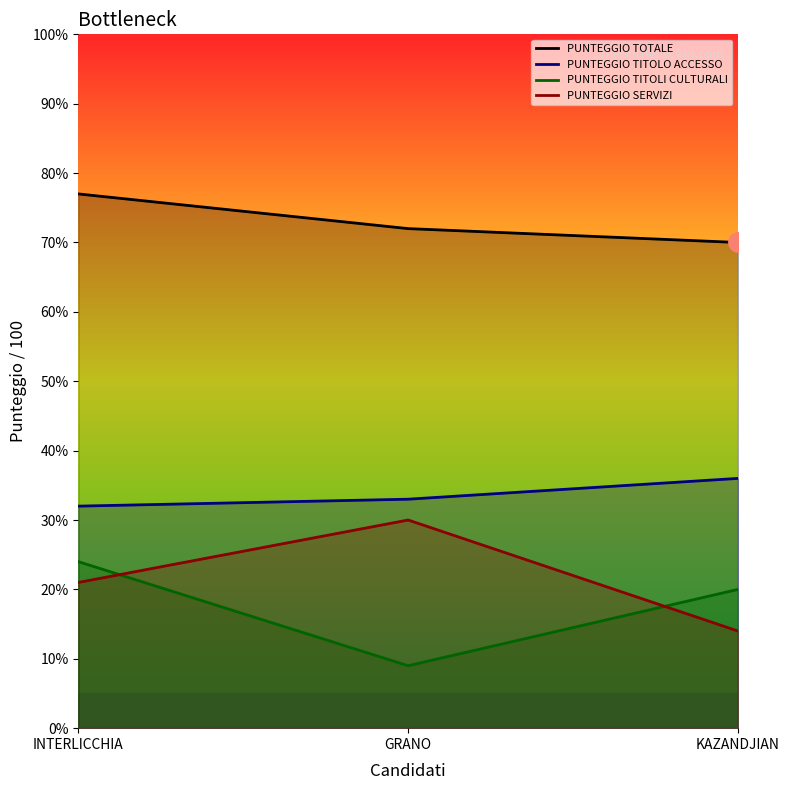

The value of PUNTEGGIO TOTALE at INTERLICCHIA is 77. True or false?

True